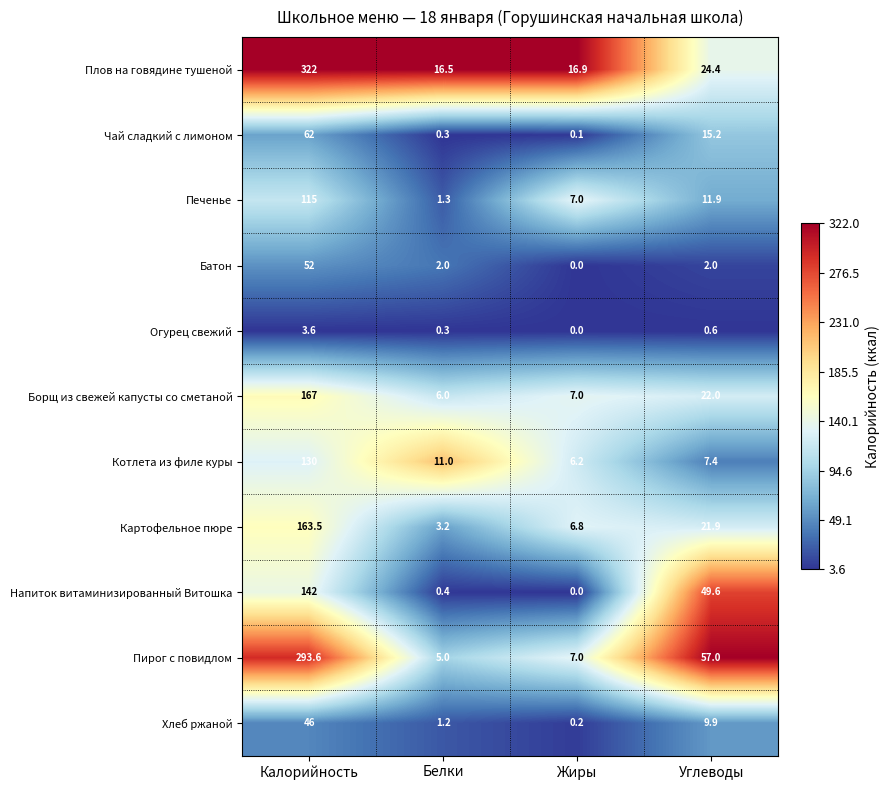

At which category is the sum across all series the highest?

Калорийность